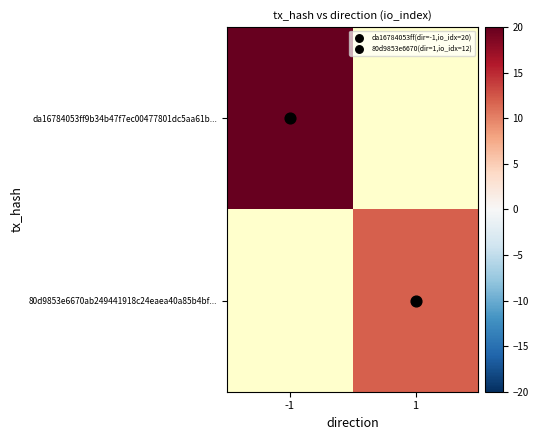

Rank the series by their average value, from highest to lowest.

da16784053ff9b34b47f7ec00477801dc5aa61b..., 80d9853e6670ab249441918c24eaea40a85b4bf...